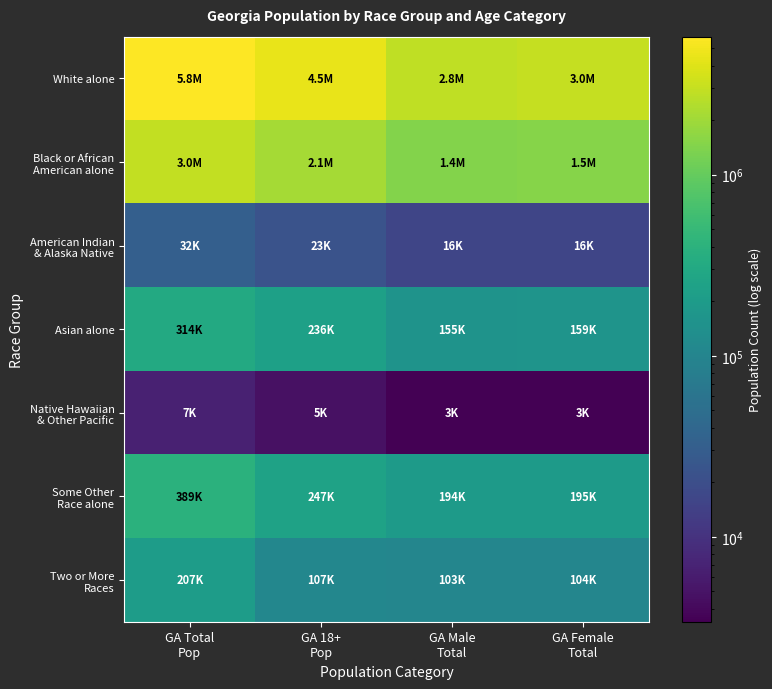

List the series in order of their peak value, lowest first.

Native Hawaiian & Other Pacific, American Indian & Alaska Native, Two or More Races, Asian alone, Some Other Race alone, Black or African American alone, White alone